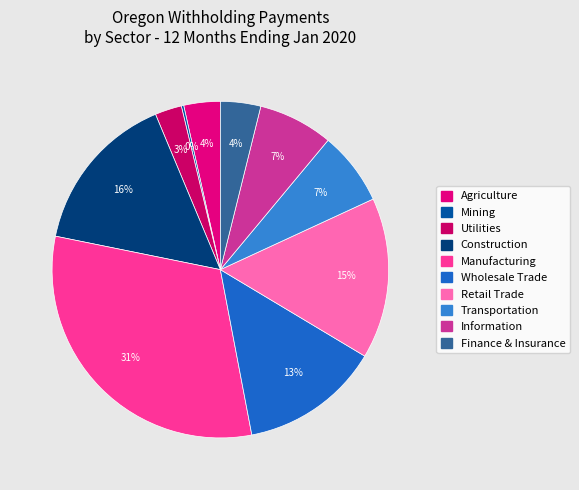

To the nearest percent, what percentage of the pie is Utilities?

3%